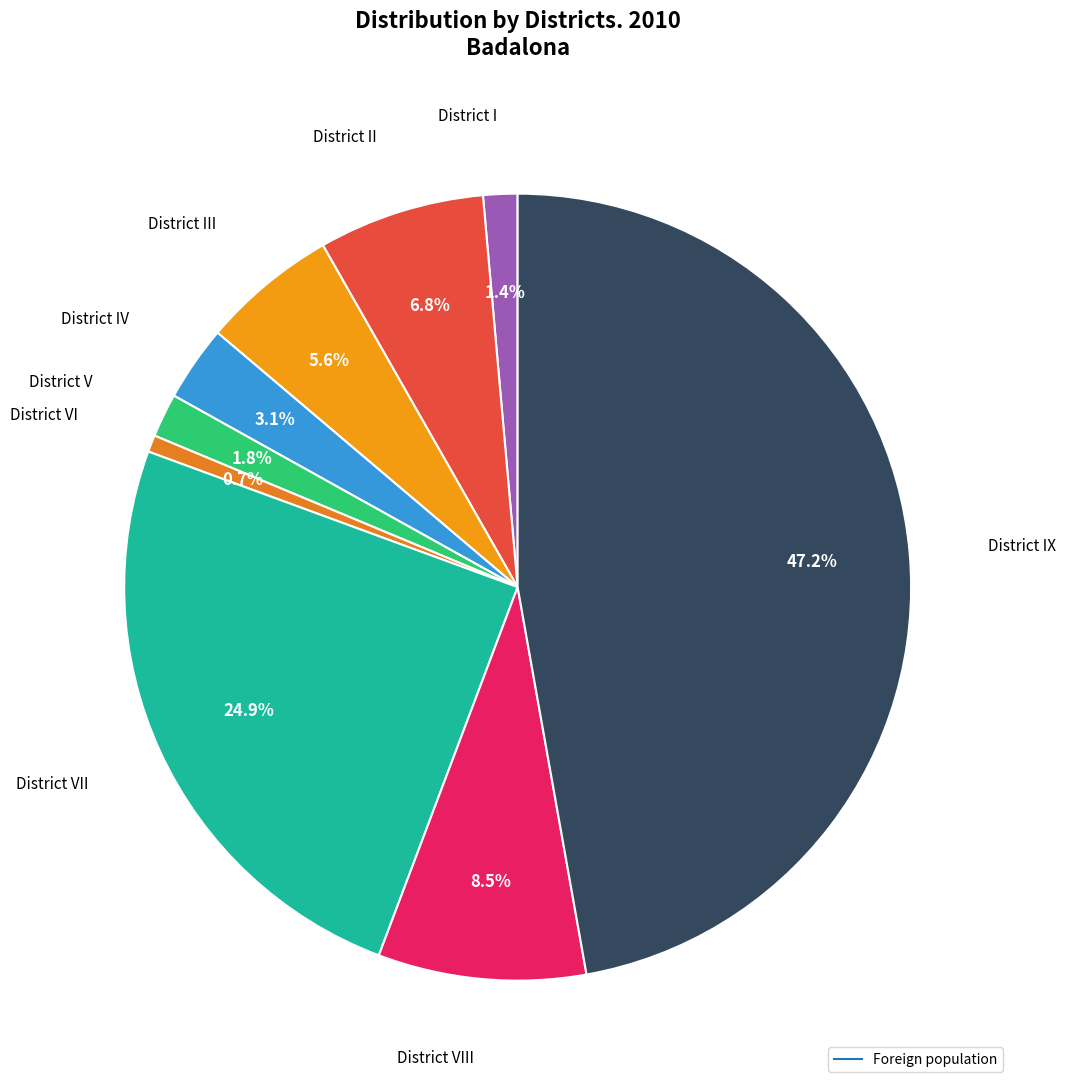

How many segments does this pie chart have?

9